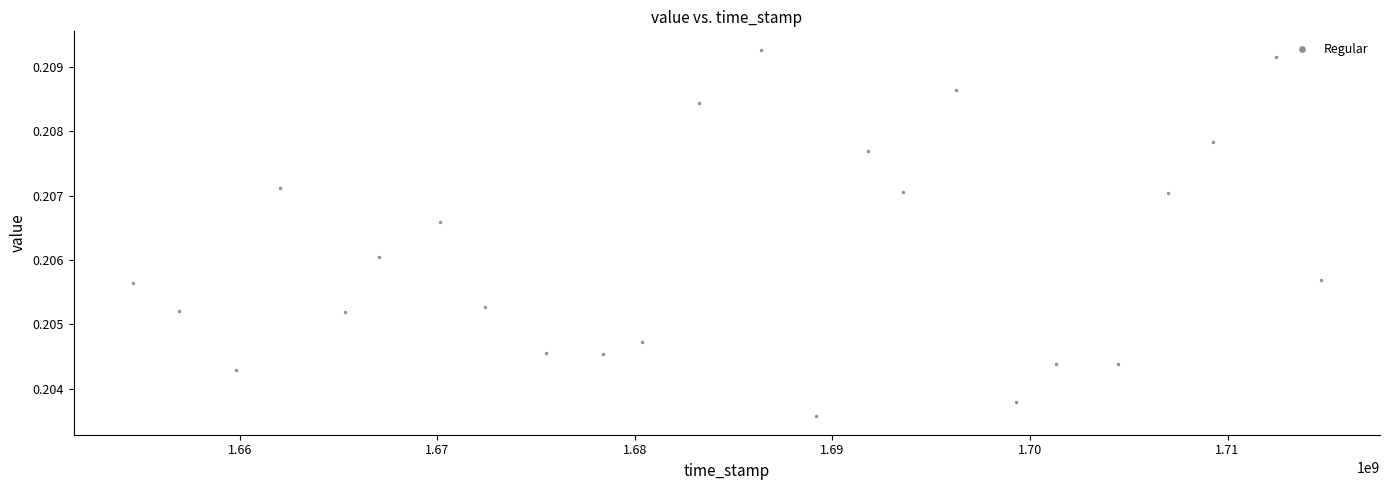

What is the range of X values (max minus min)?

60114070.0